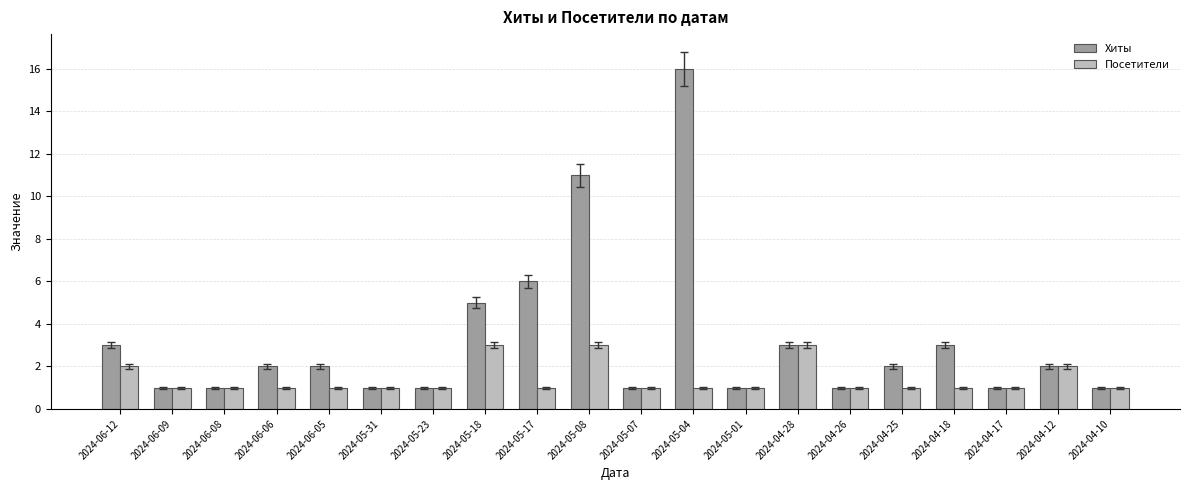

How many bars are there in total?

40